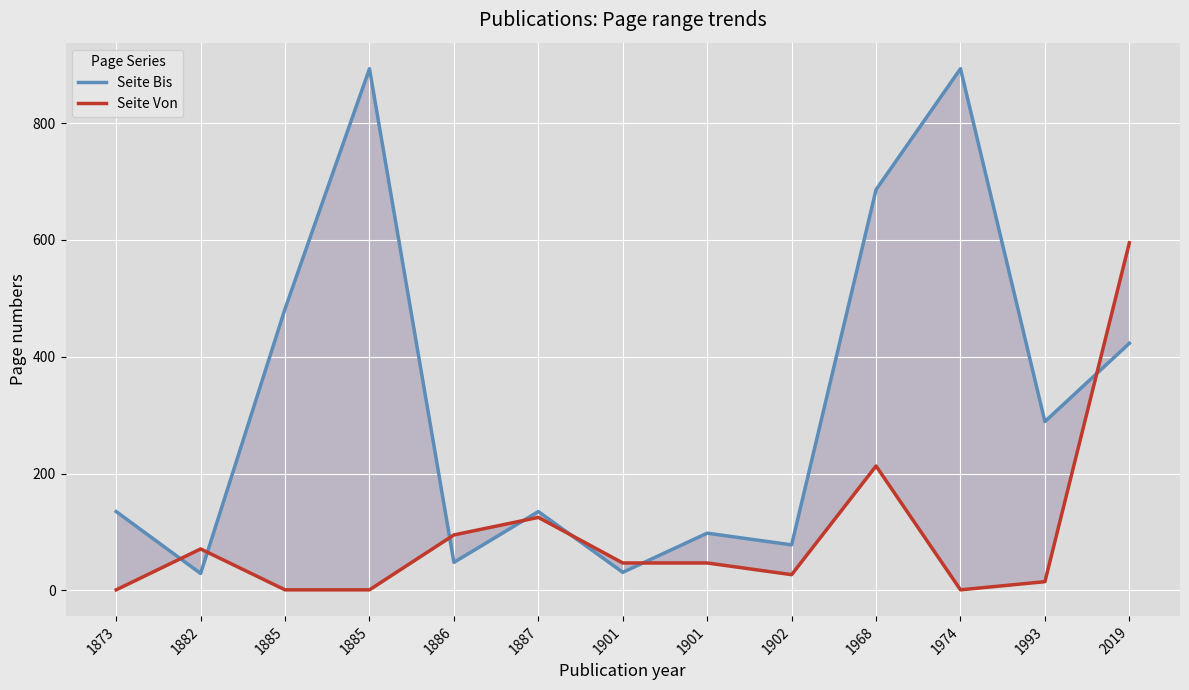

What is the highest value of the Seite Von series?

595